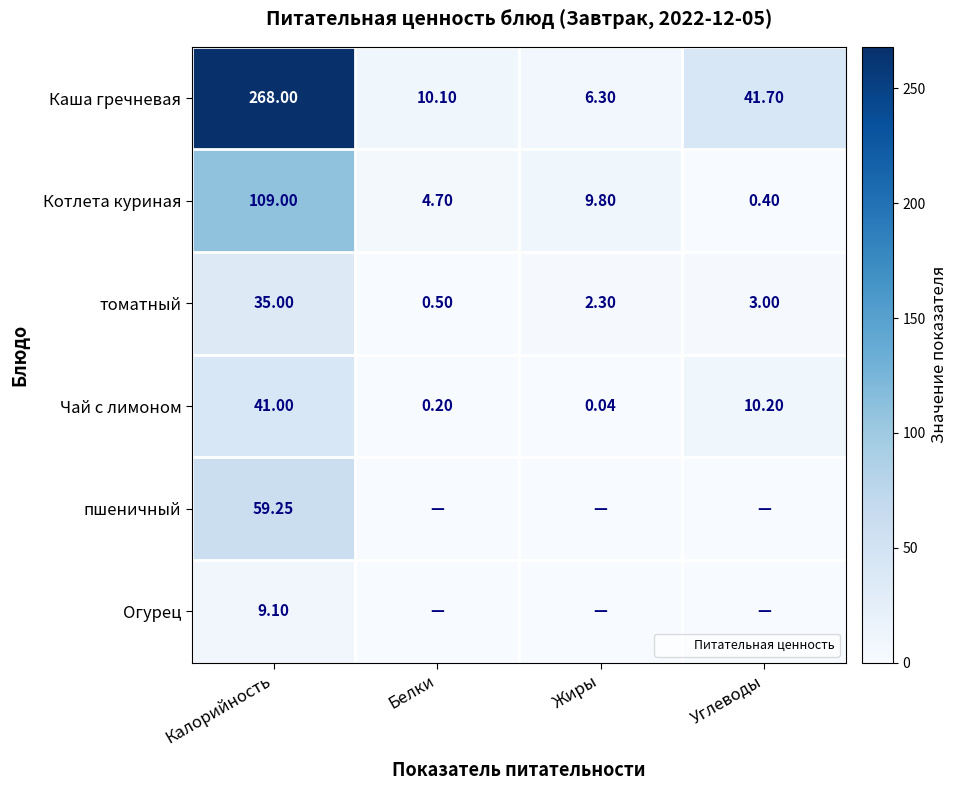

At which label is Чай с лимоном closest to 20?

Углеводы